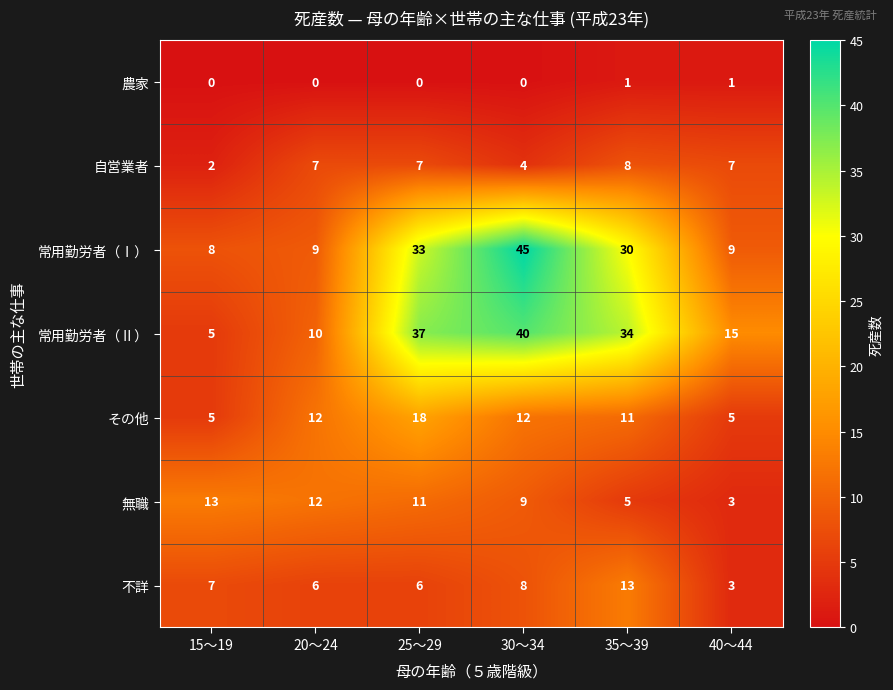

At which label does 無職 first exceed 11?

15～19